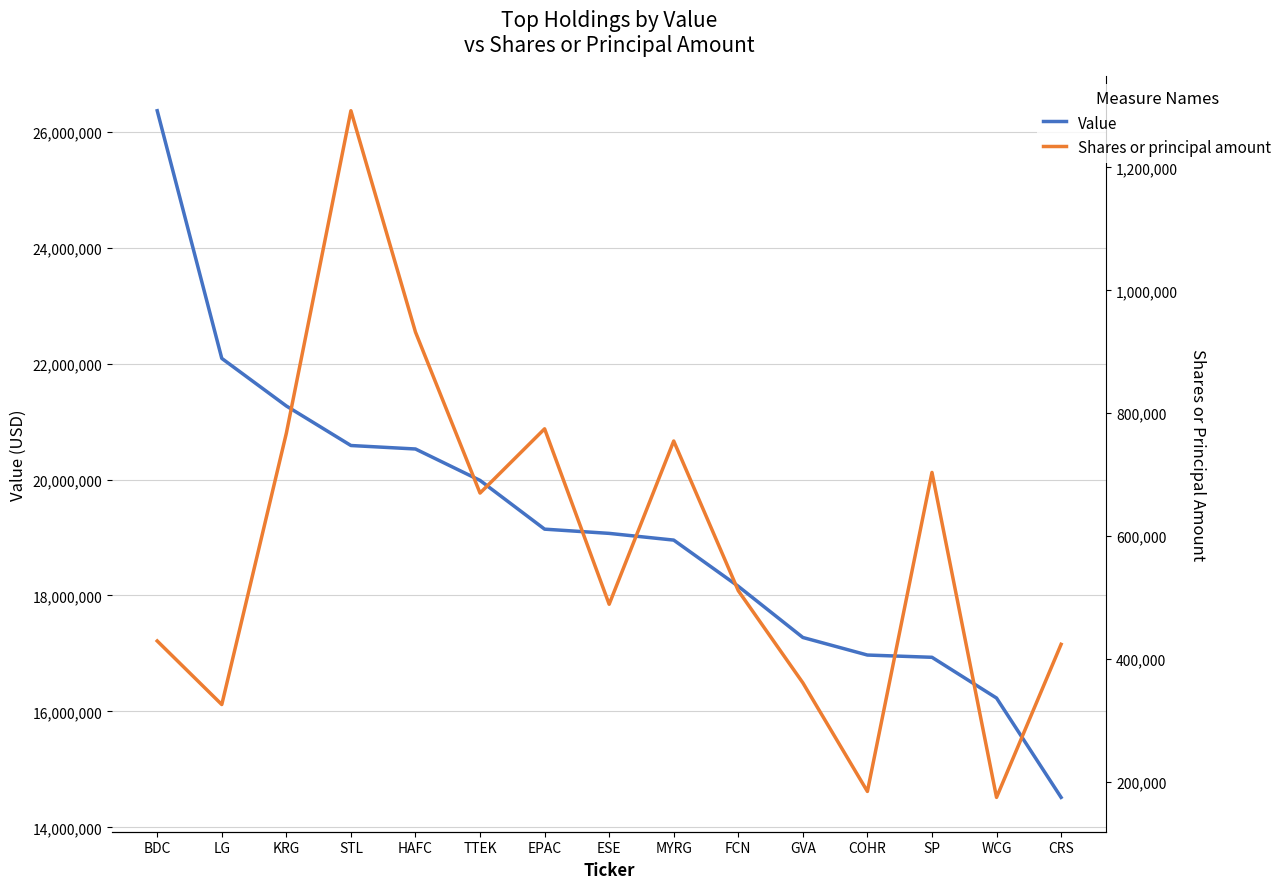

How many lines are shown in the chart?

2